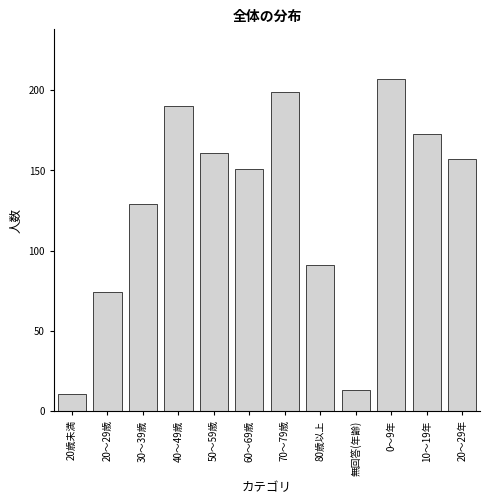

Reading right to left, what are all the values shown in this chart?

20～29年=157	10～19年=173	0～9年=207	無回答(年齢)=13	80歳以上=91	70～79歳=199	60～69歳=151	50～59歳=161	40～49歳=190	30～39歳=129	20～29歳=74	20歳未満=11